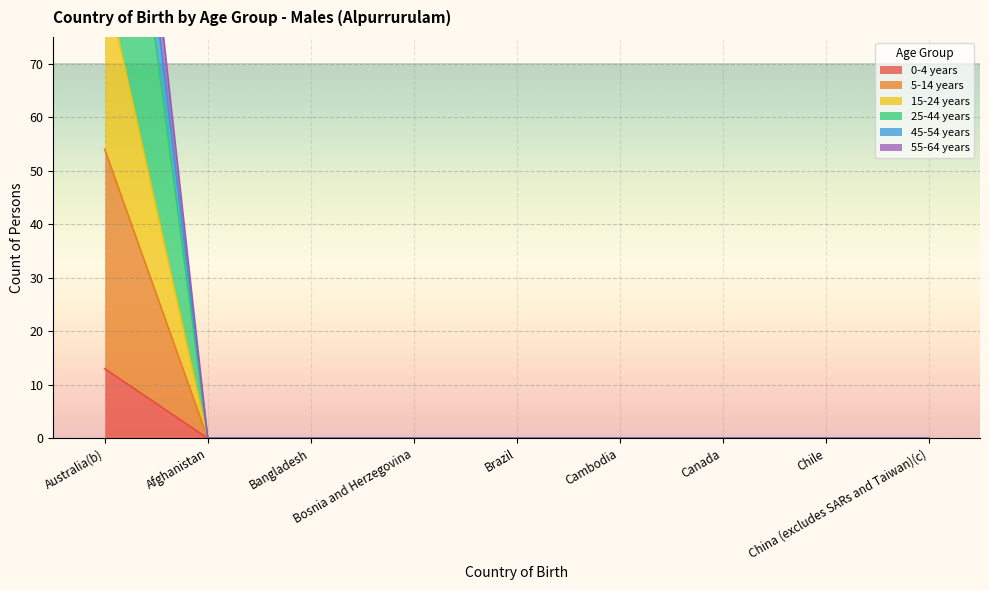

At which label does 25-44 years reach its minimum?

Afghanistan